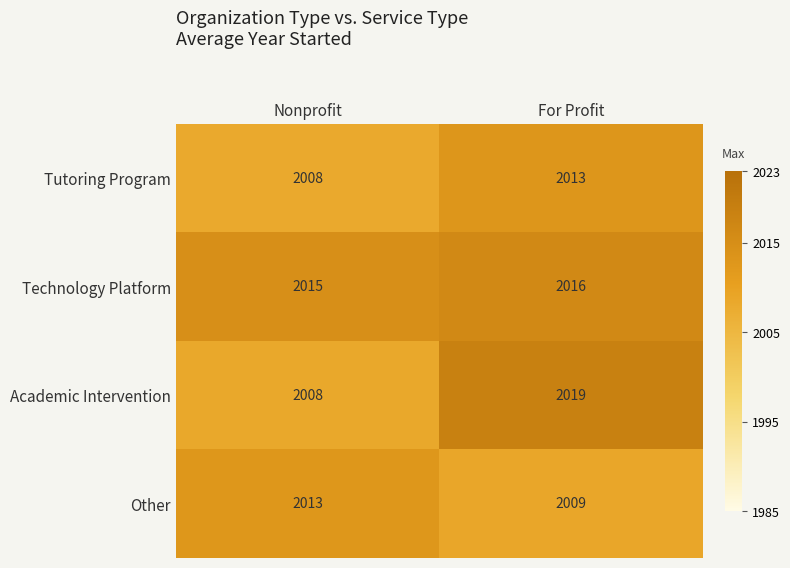

Which category has the highest value across all series?

For Profit